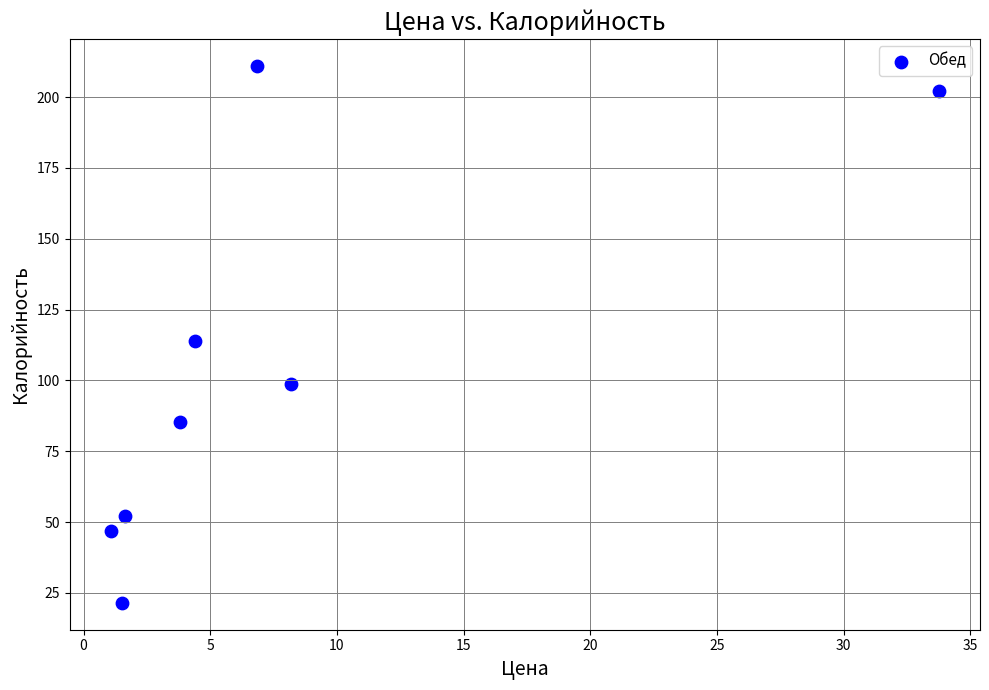

What is the average Y value?

104.0